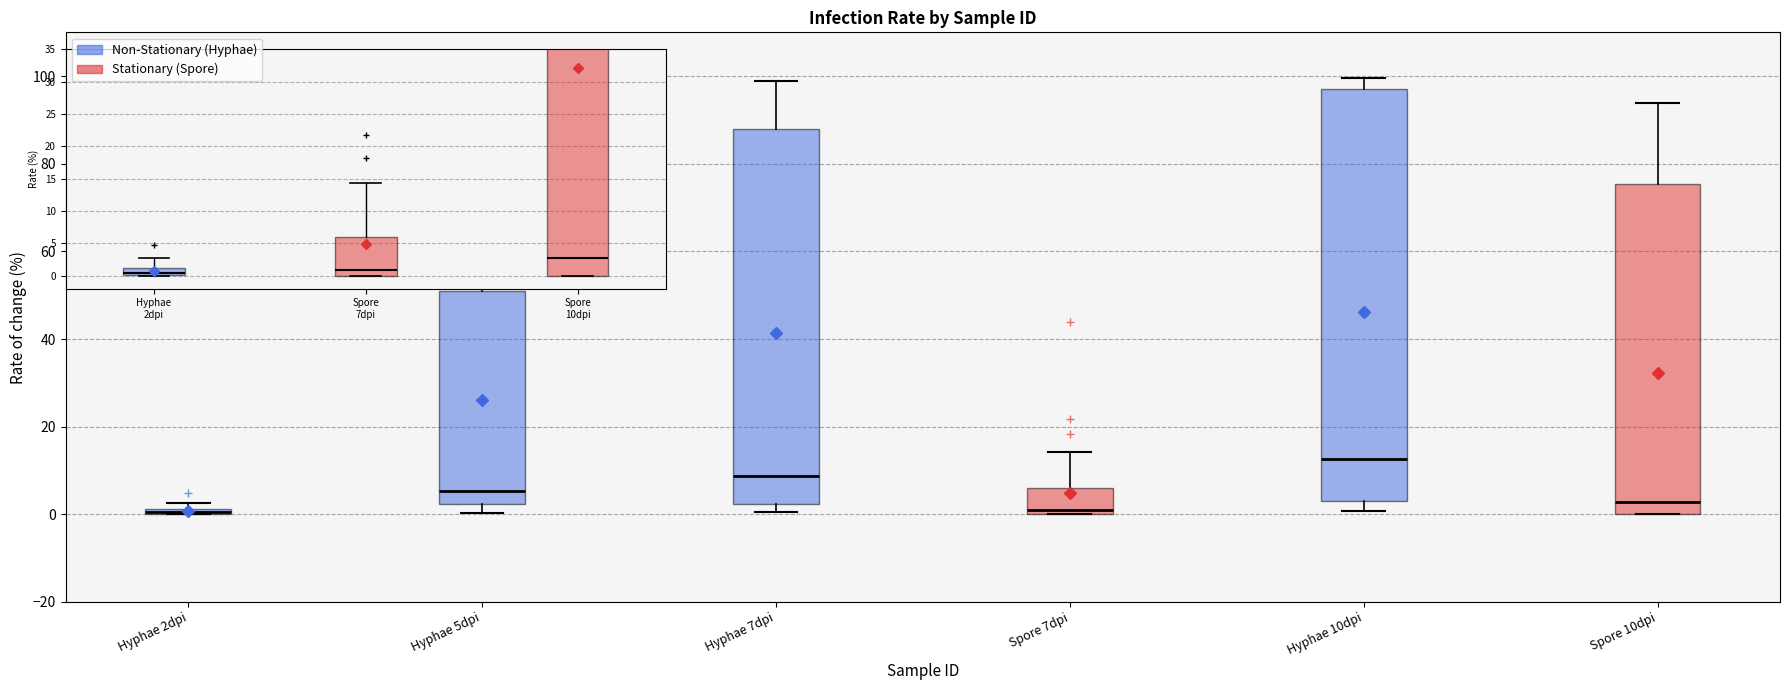

Where does the median line of the box for Hyphae 5dpi sit on the y-axis? The values are not printed on the chart, so give them approximately, as read against the axis.

6